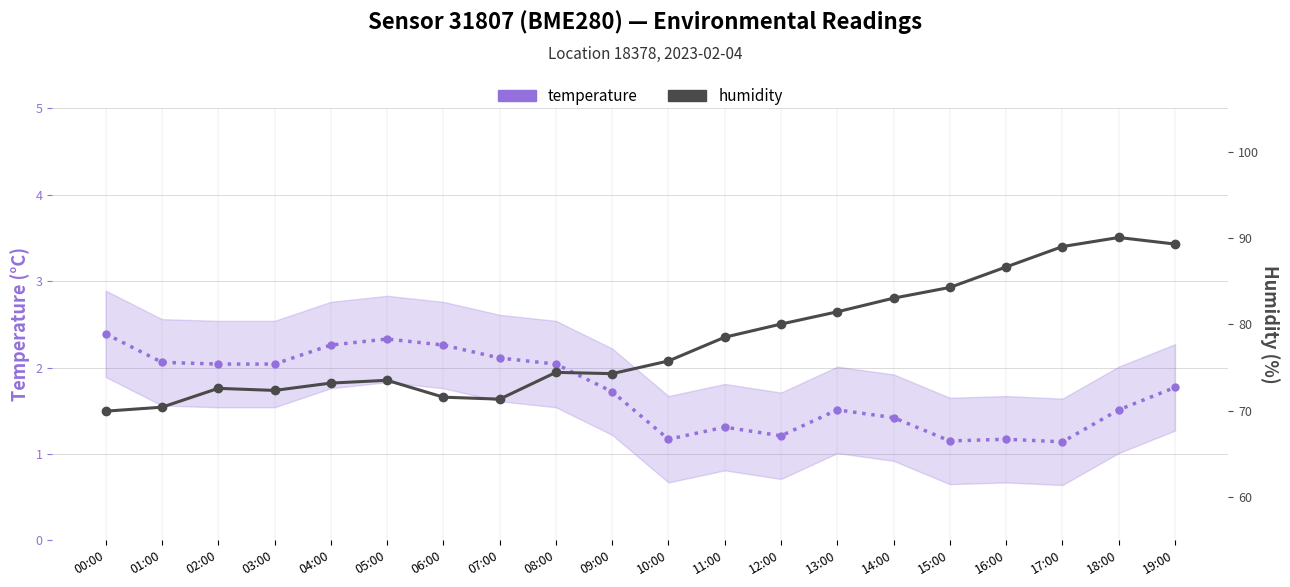

At which category is the sum across all series the highest?

18:00